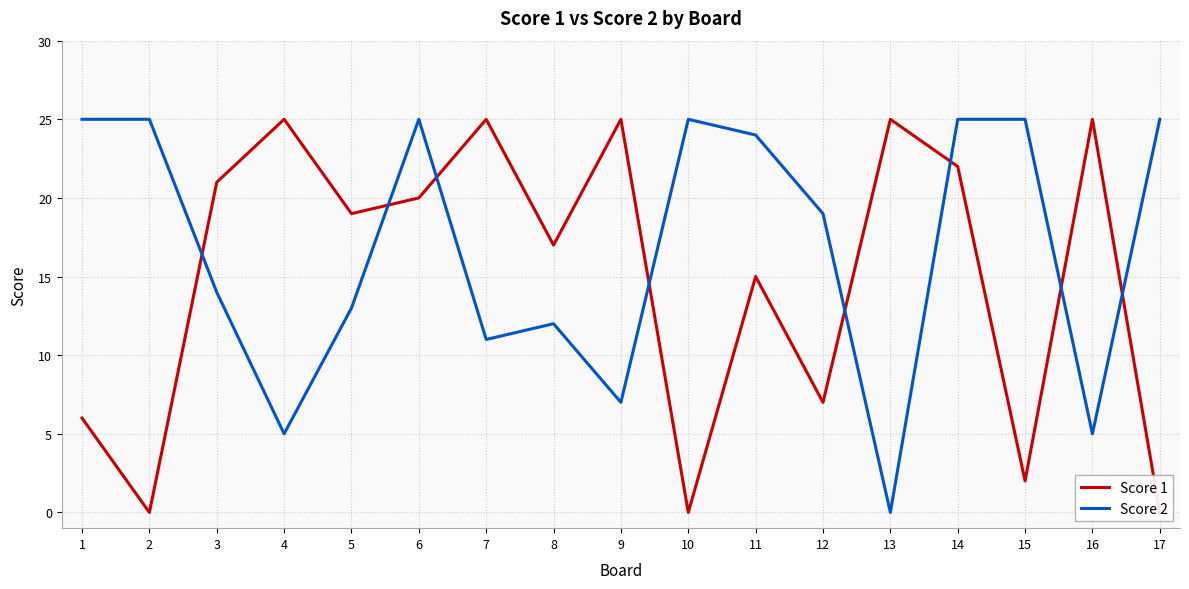

Which series has the largest total across all categories?

Score 2